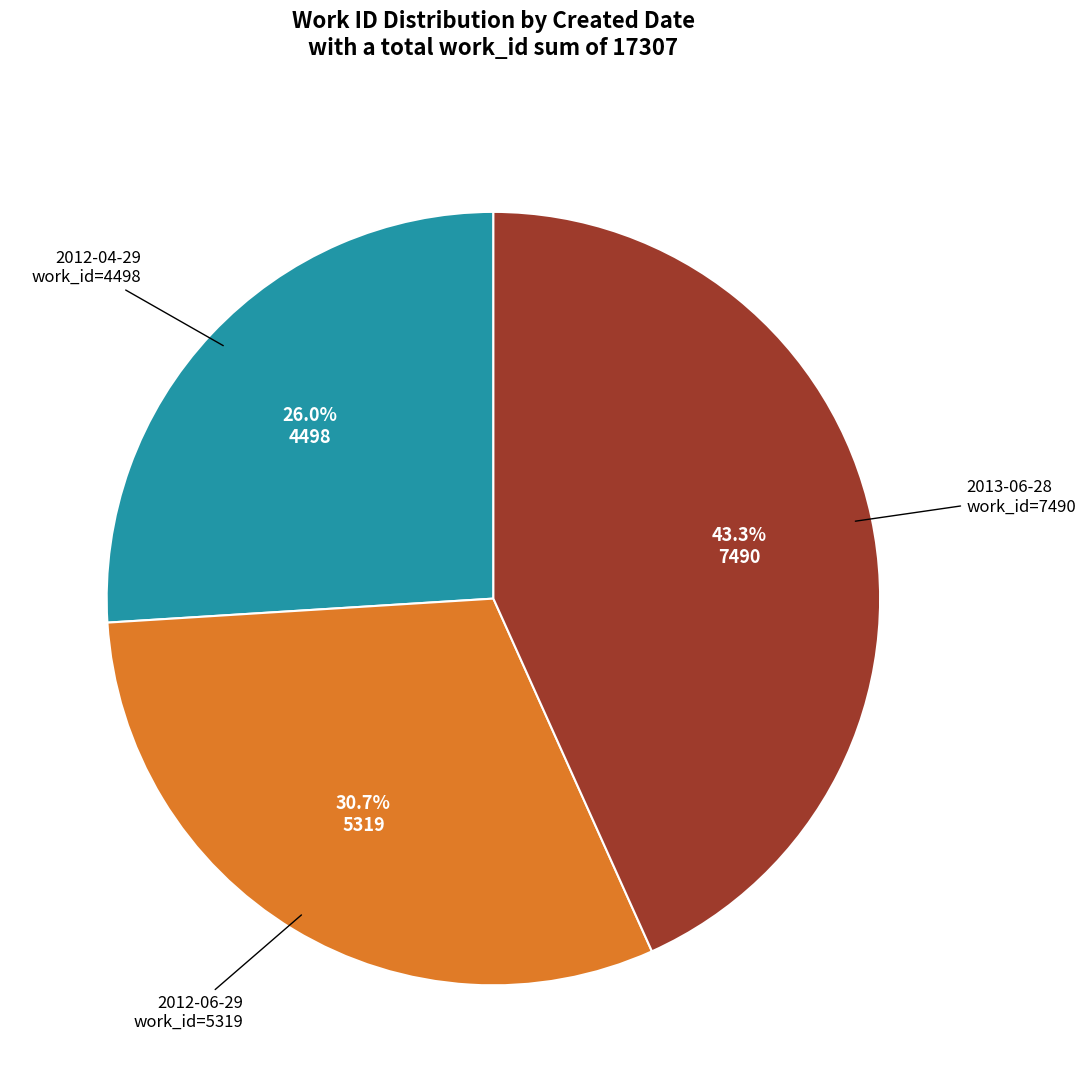

Is there a majority slice in this chart?

No